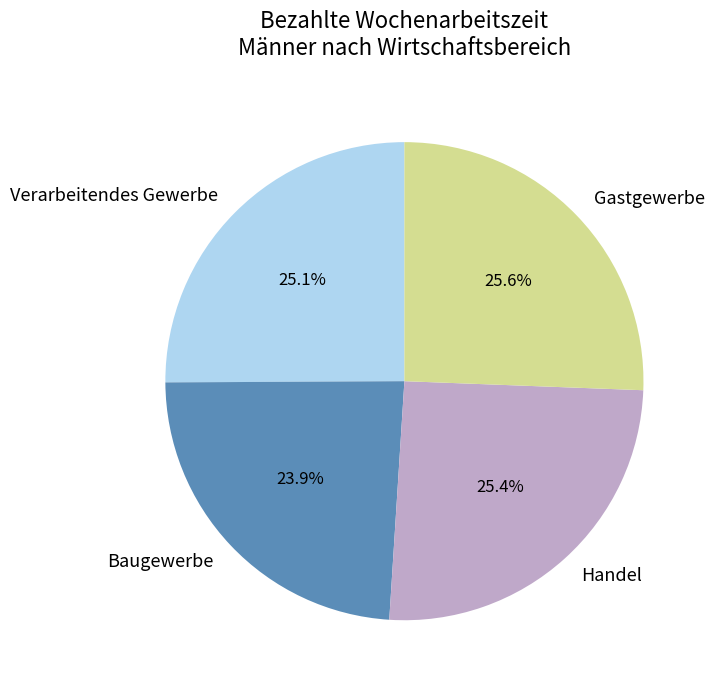

True or false: Gastgewerbe accounts for 26% of the total.

True